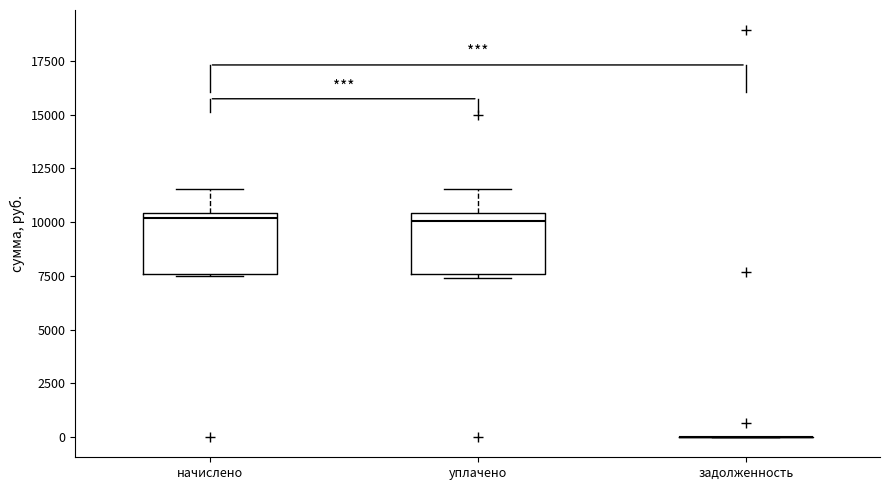

Reading left to right, transcribe this box plot: for each box, give where its median line is, the range the box spans, and where its two whiskers end, as read against the y-axis. The values are not printed on the chart, so give them approximately, as read against the axis.

начислено: median 10000, box 7500 to 10500, whiskers 7500 to 11500
уплачено: median 10000, box 7500 to 10500, whiskers 7500 (just below the box's lower edge) to 11500
задолженность: box collapsed to a line at 0, whiskers 0 to 0